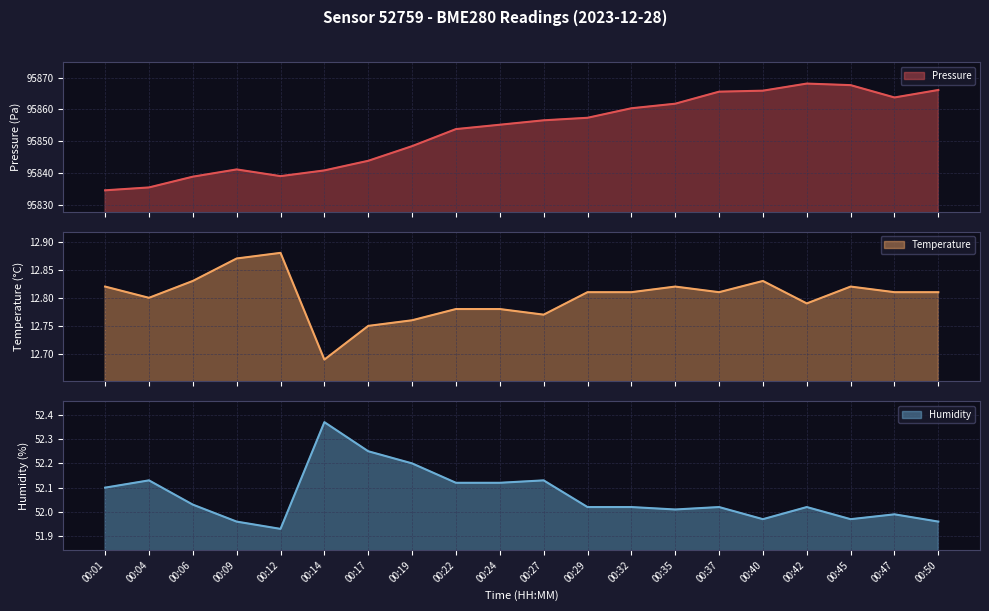

In humidity line, how many points are lower than both neighbors (excluding endpoints)?

4